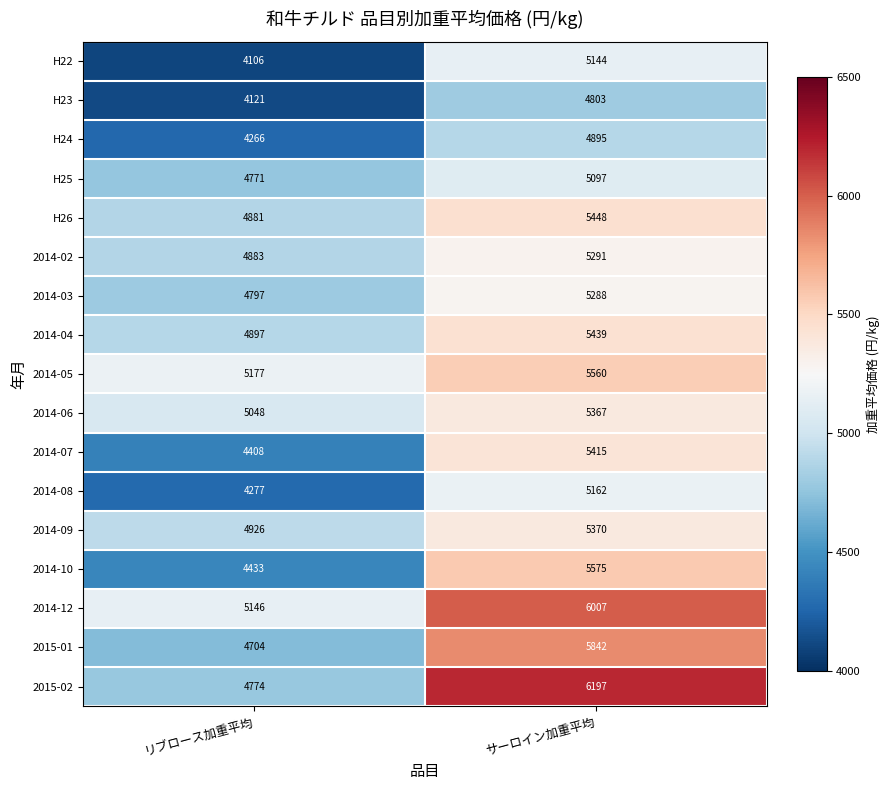

At which label is 2014-12 closest to 5576?

リブロース加重平均